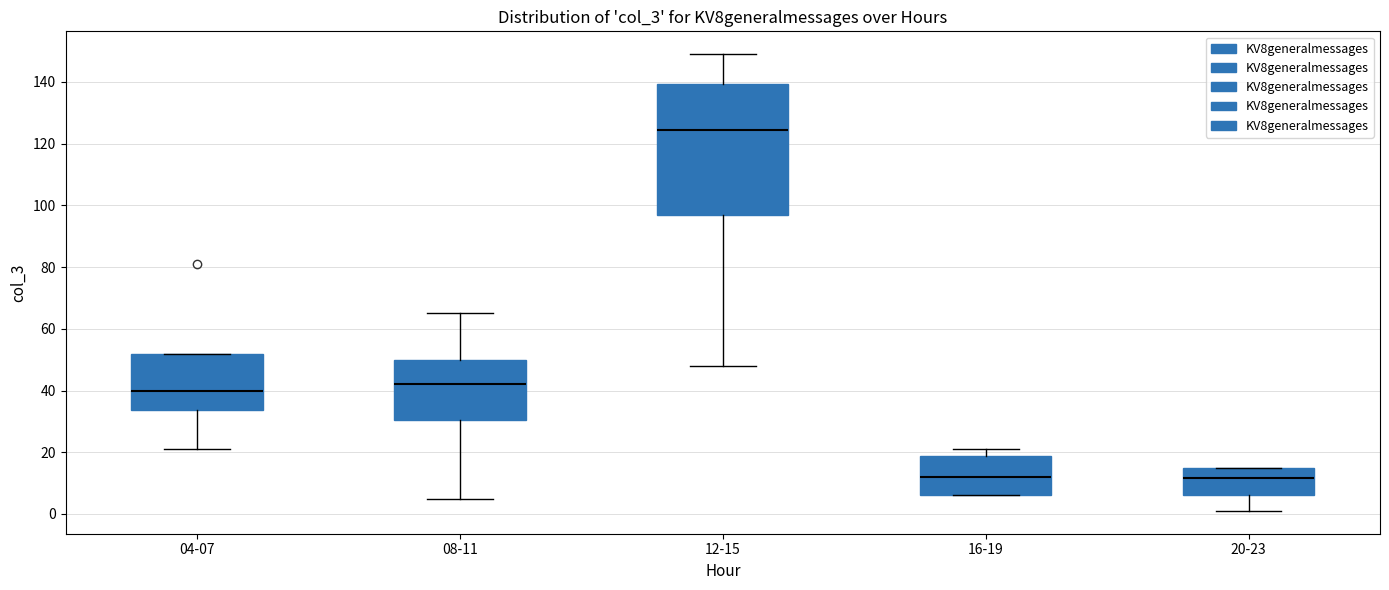

Which box's median line is the highest?

12-15